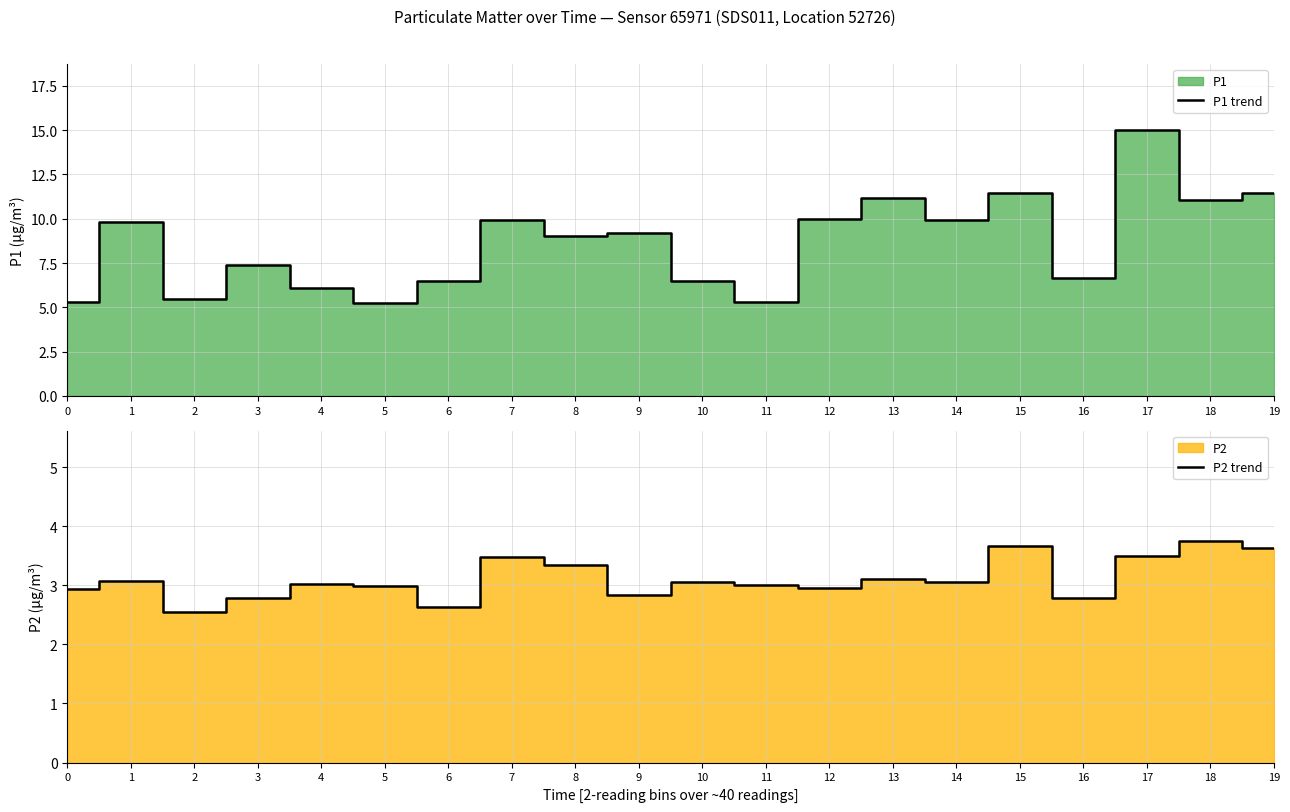

What is the spread (max minus min) of values at 1?

6.7